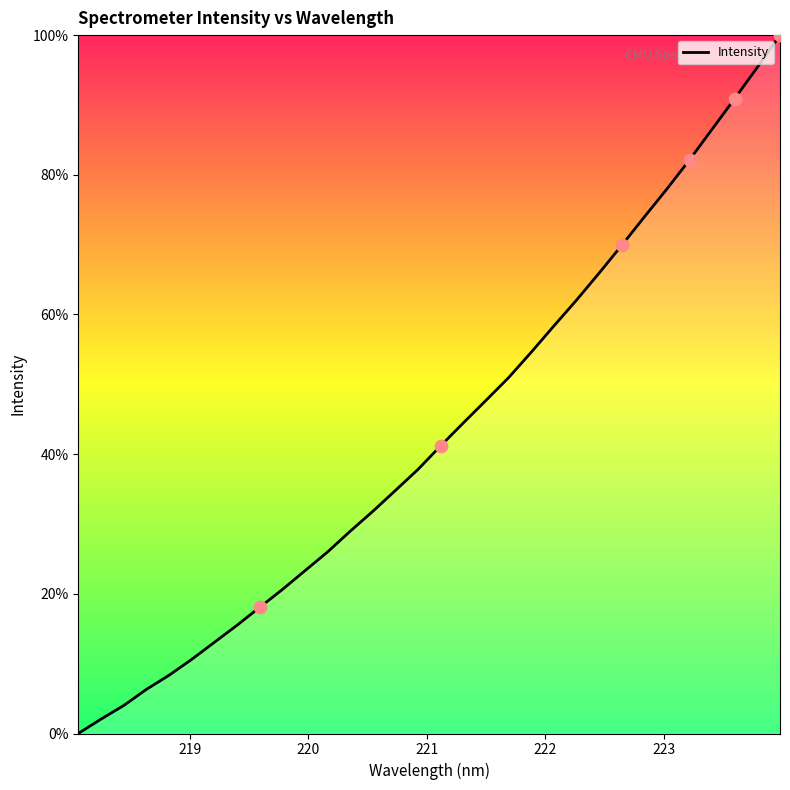

What is the difference between the maximum and minimum values?

100.0